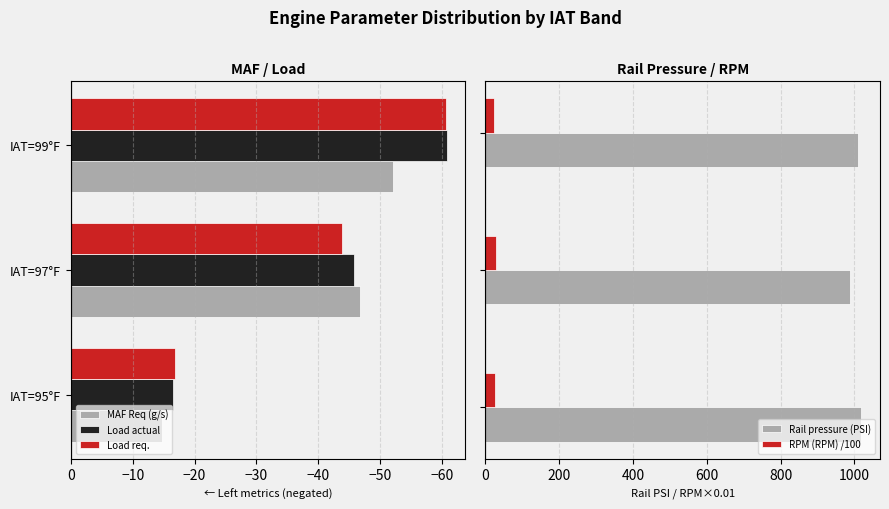

How many bars are there in each group?

5